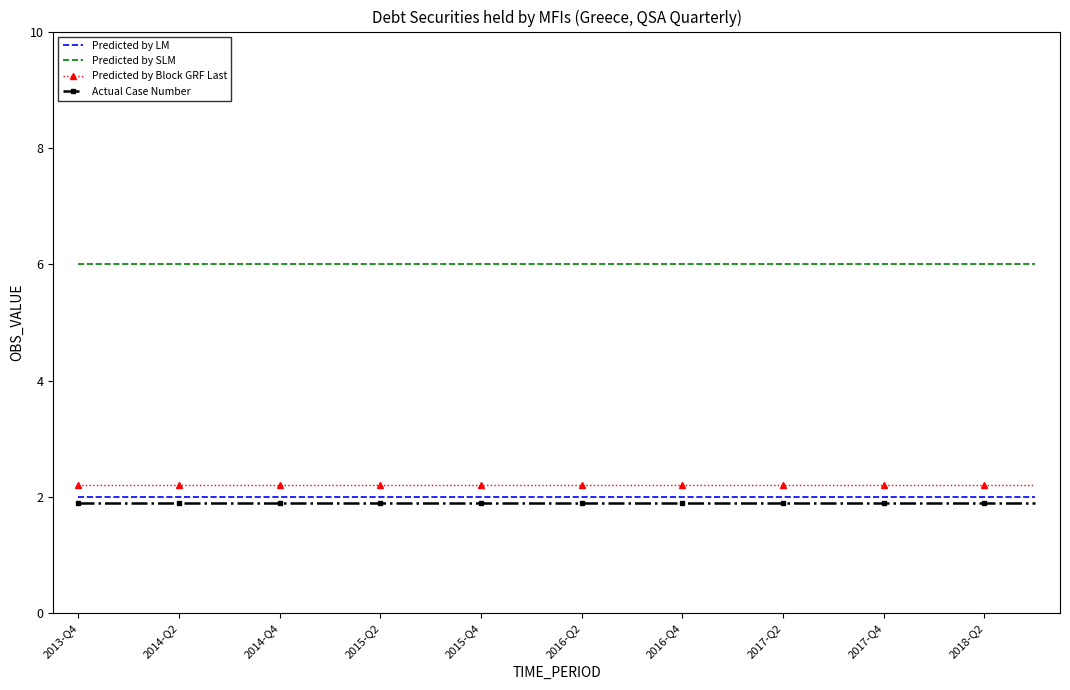

Reading left to right, extract all data points from this chart.

Predicted by LM: 2.0	2.0	2.0	2.0	2.0	2.0	2.0	2.0	2.0	2.0	2.0	2.0	2.0	2.0	2.0	2.0	2.0	2.0	2.0	2.0
Predicted by SLM: 6.0	6.0	6.0	6.0	6.0	6.0	6.0	6.0	6.0	6.0	6.0	6.0	6.0	6.0	6.0	6.0	6.0	6.0	6.0	6.0
Predicted by Block GRF Last: 2.2	2.2	2.2	2.2	2.2	2.2	2.2	2.2	2.2	2.2	2.2	2.2	2.2	2.2	2.2	2.2	2.2	2.2	2.2	2.2
Actual Case Number: 1.9	1.9	1.9	1.9	1.9	1.9	1.9	1.9	1.9	1.9	1.9	1.9	1.9	1.9	1.9	1.9	1.9	1.9	1.9	1.9